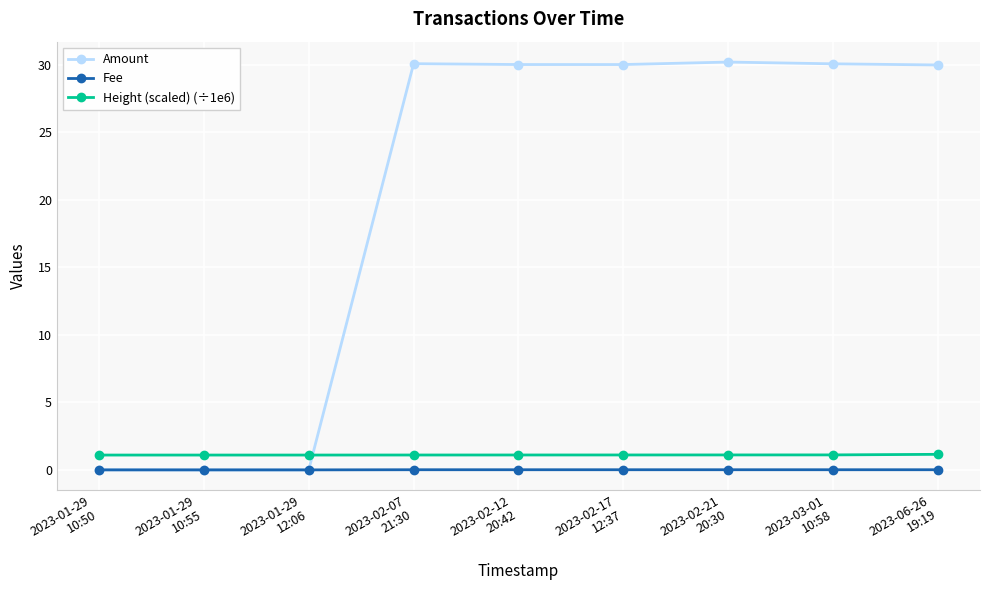

True or false: Fee and Height (scaled) (÷1e6) cross at least once.

False